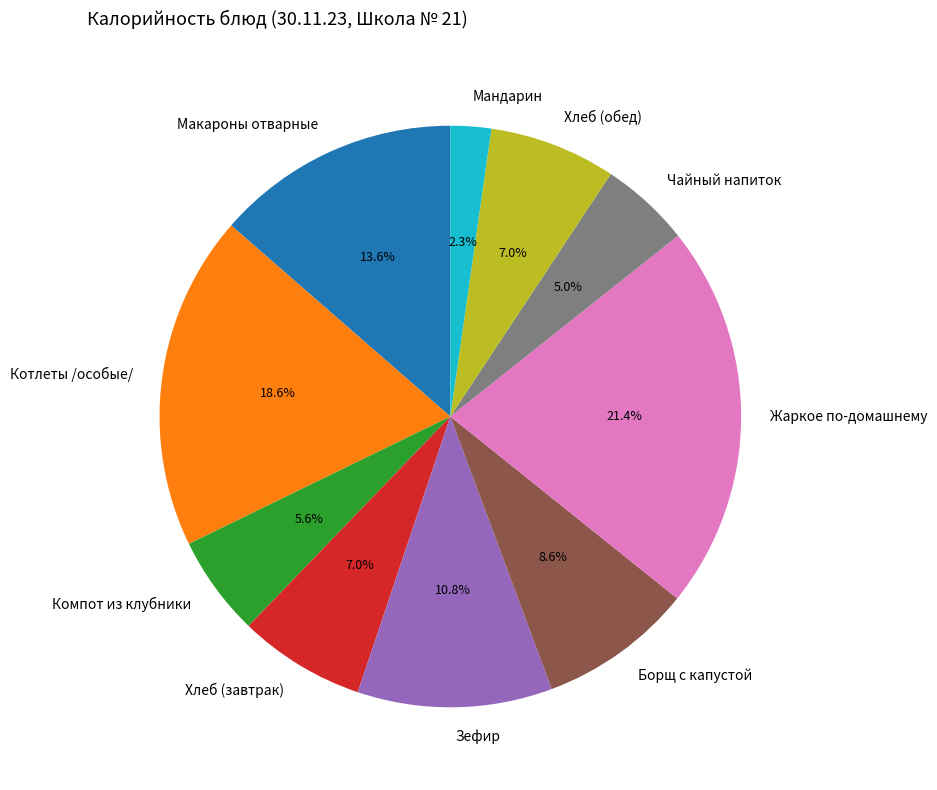

Approximately how many times larger is the value at Зефир compared to Хлеб (завтрак)?

1.5